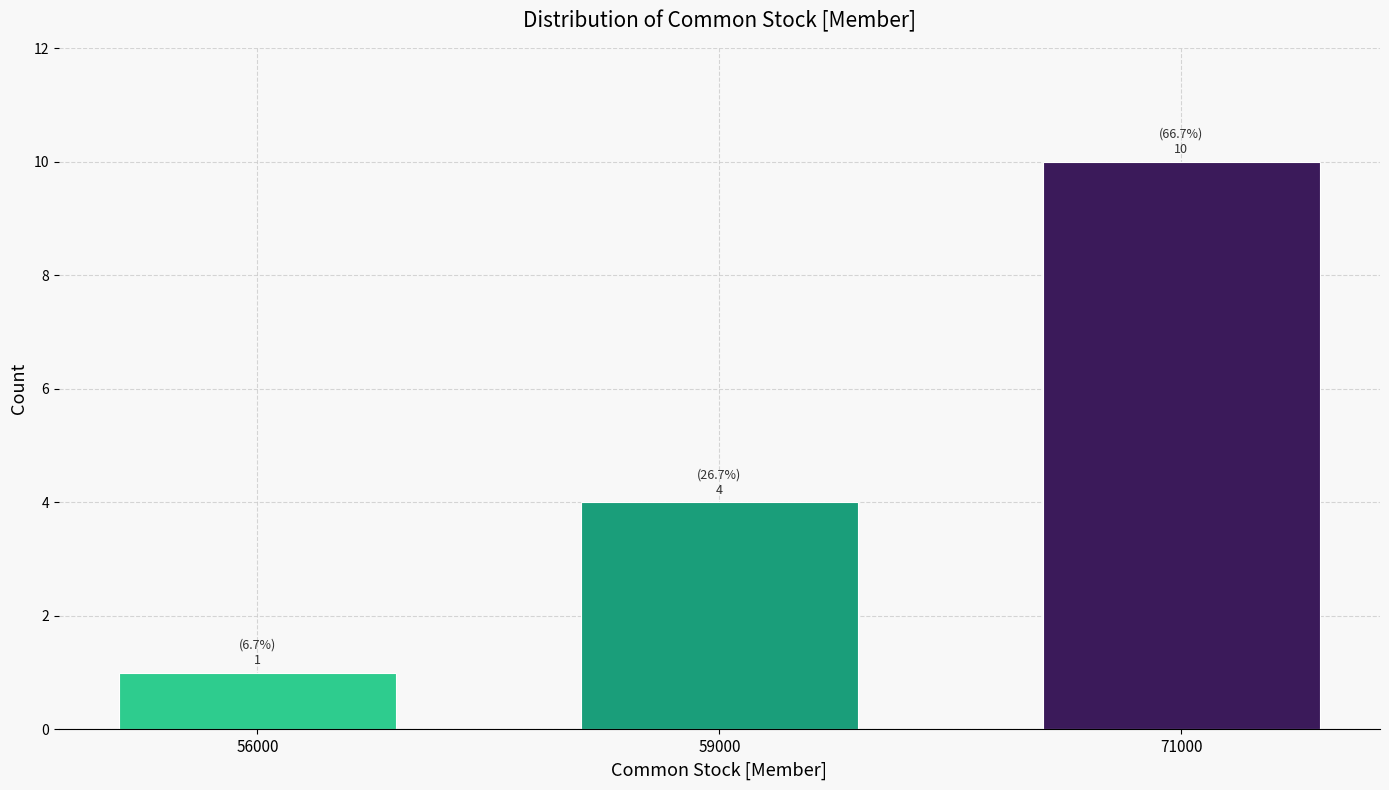

Reading left to right, what are all the values shown in this chart?

56000=1	59000=4	71000=10